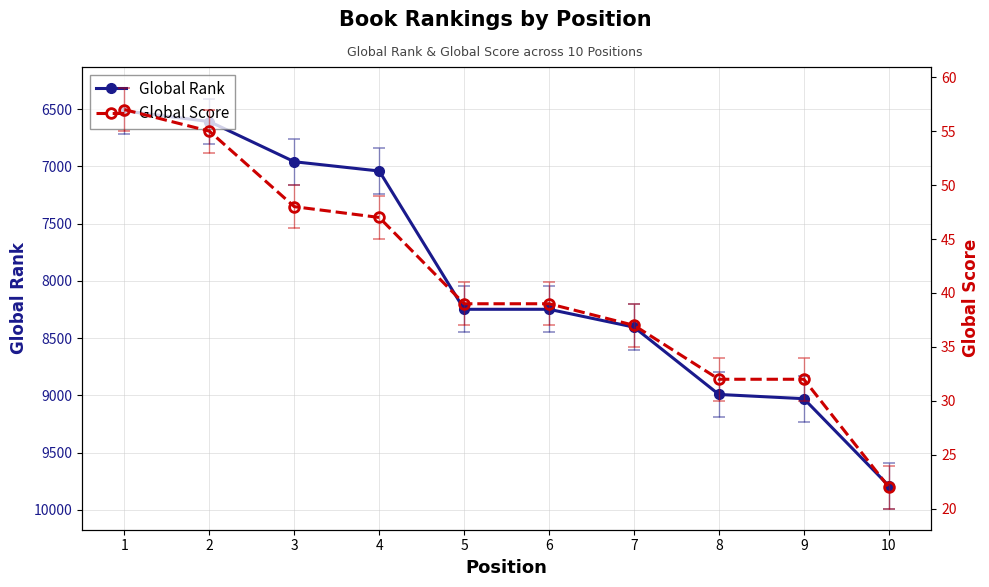

How many values in the Global Rank series exceed 8248?

4